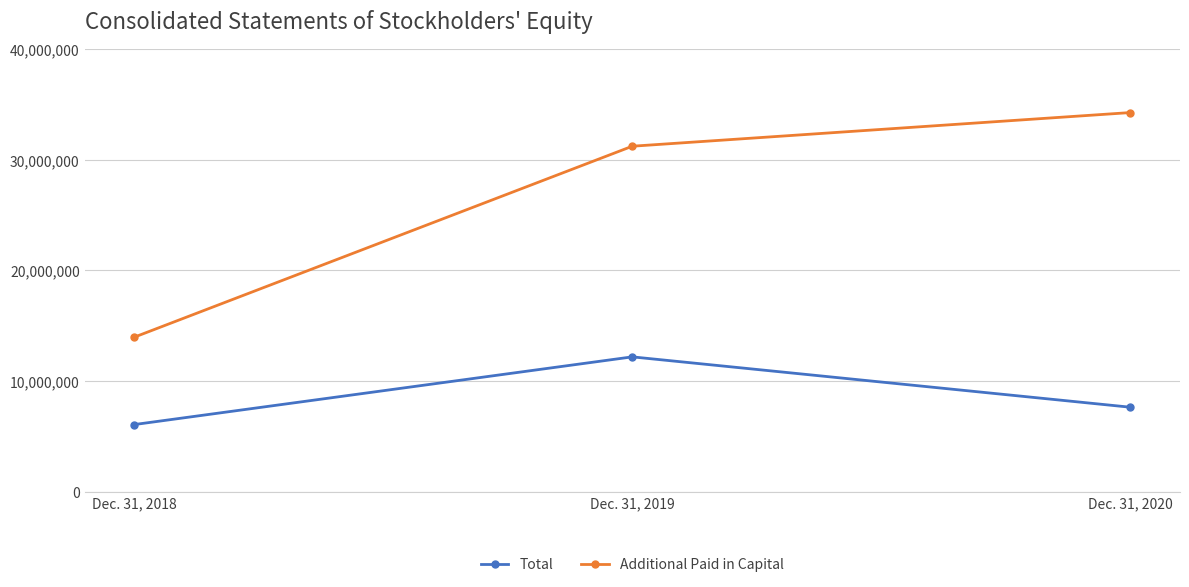

Which series has the largest total across all categories?

Additional Paid in Capital